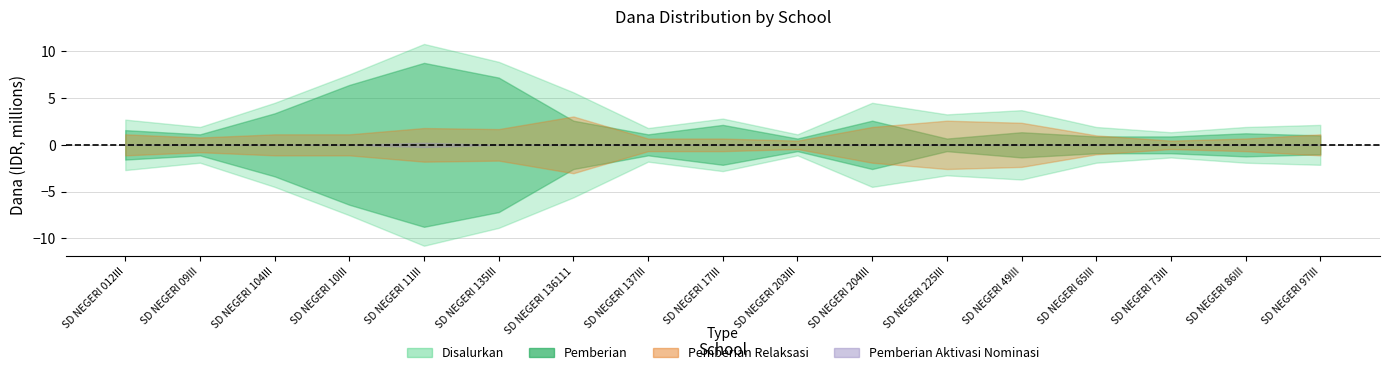

In Pemberian, how many points are lower than both neighbors (excluding endpoints)?

4